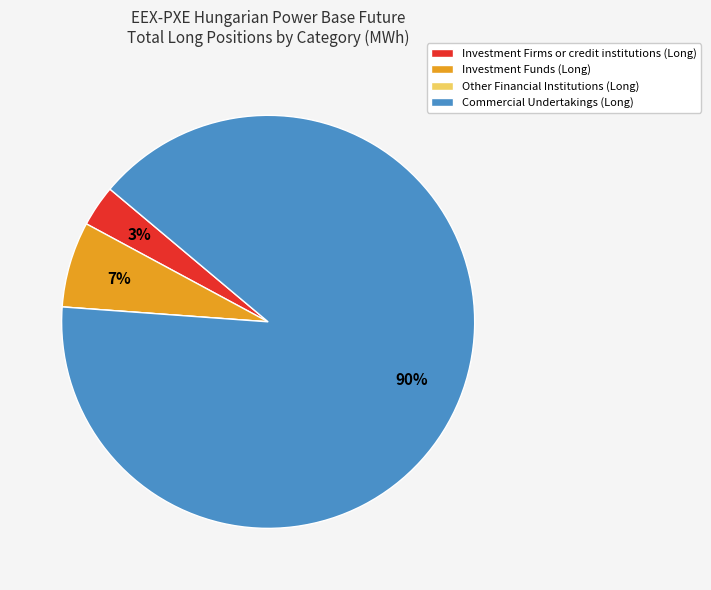

Is the sum of Investment Firms or credit institutions (Long) and Commercial Undertakings (Long) greater than half?

Yes